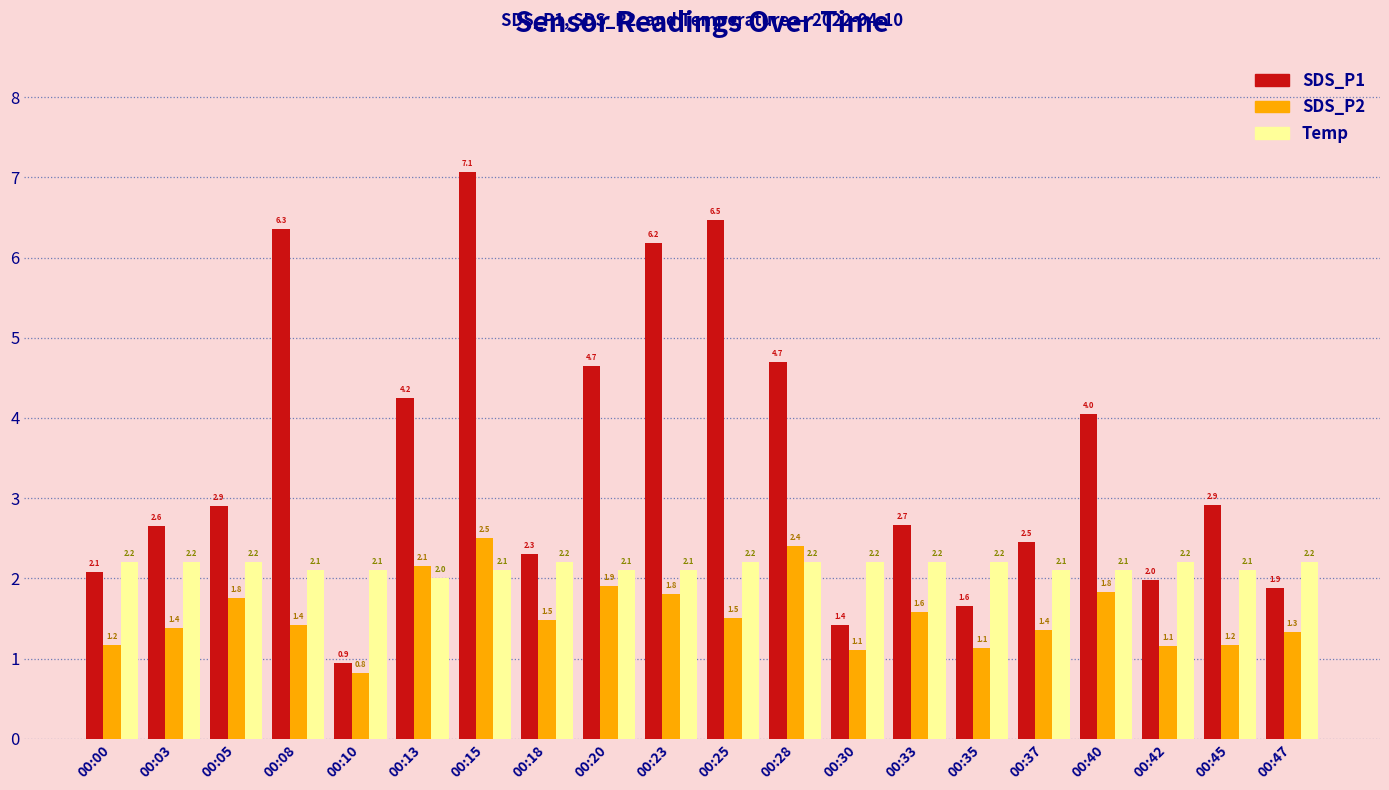

The value of SDS_P1 at 00:15 is 3.5. True or false?

False